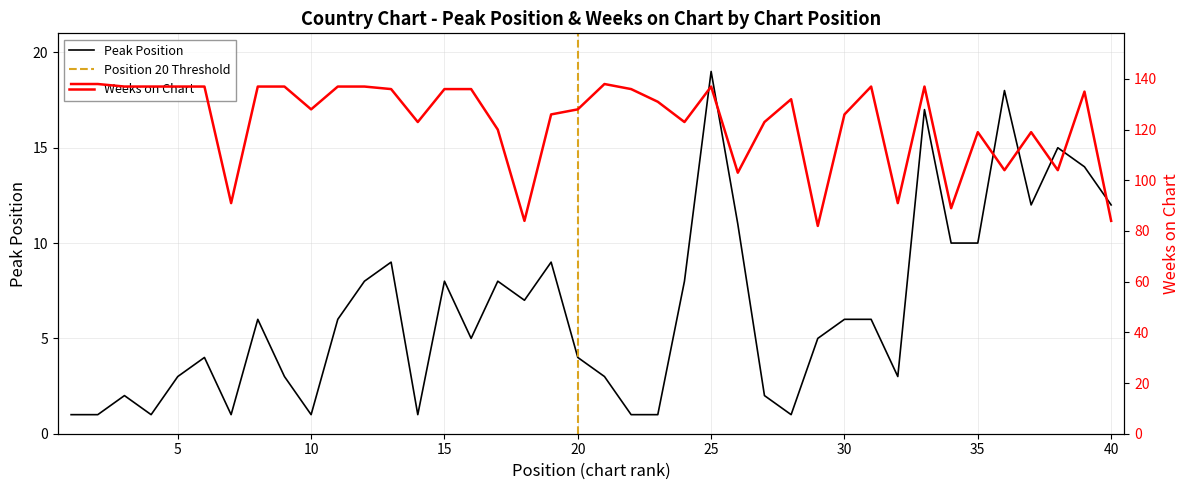

How many interior local valleys does the Weeks on Chart series have?

11